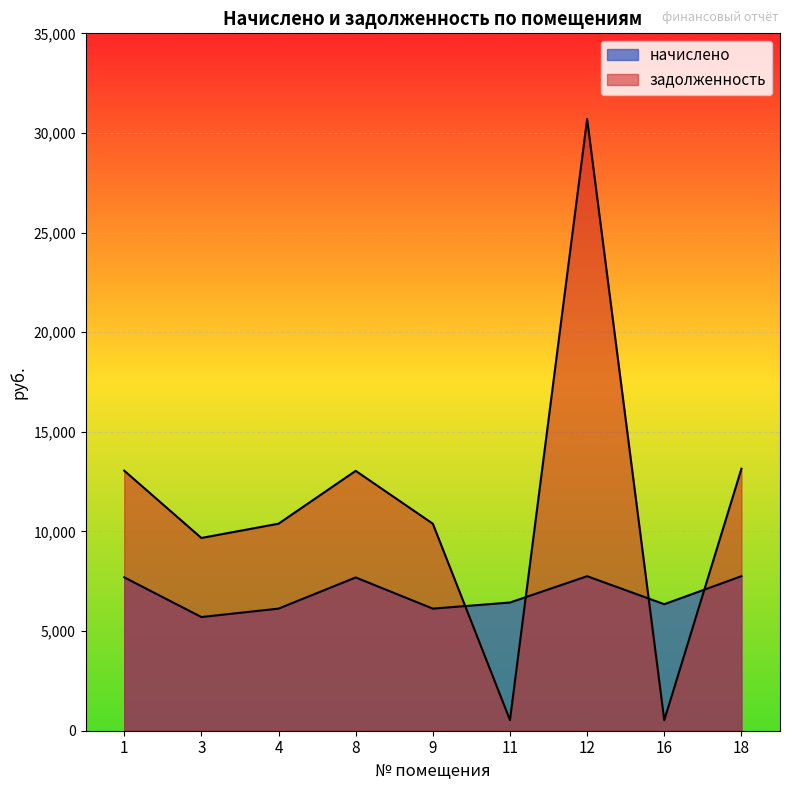

Is it true that начислено equals 5705.4 at 3?

True